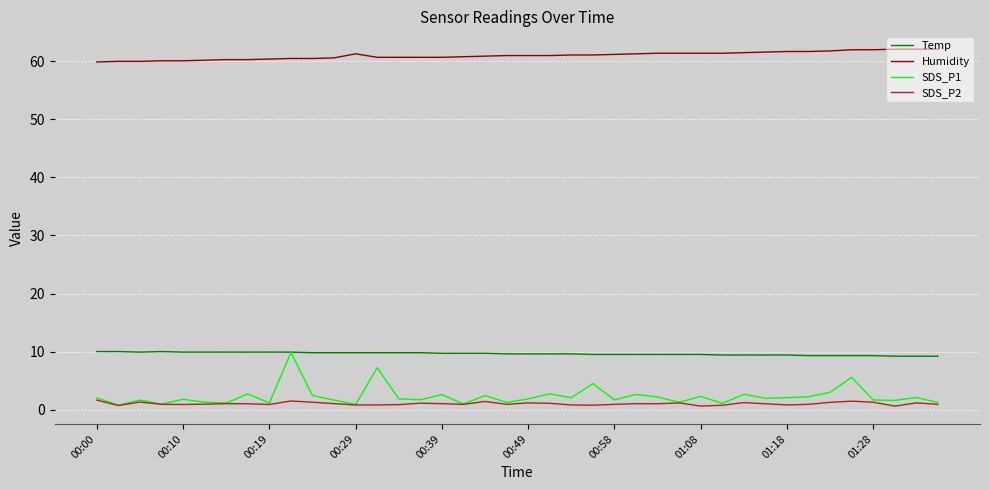

What is the maximum value for Temp?

10.0